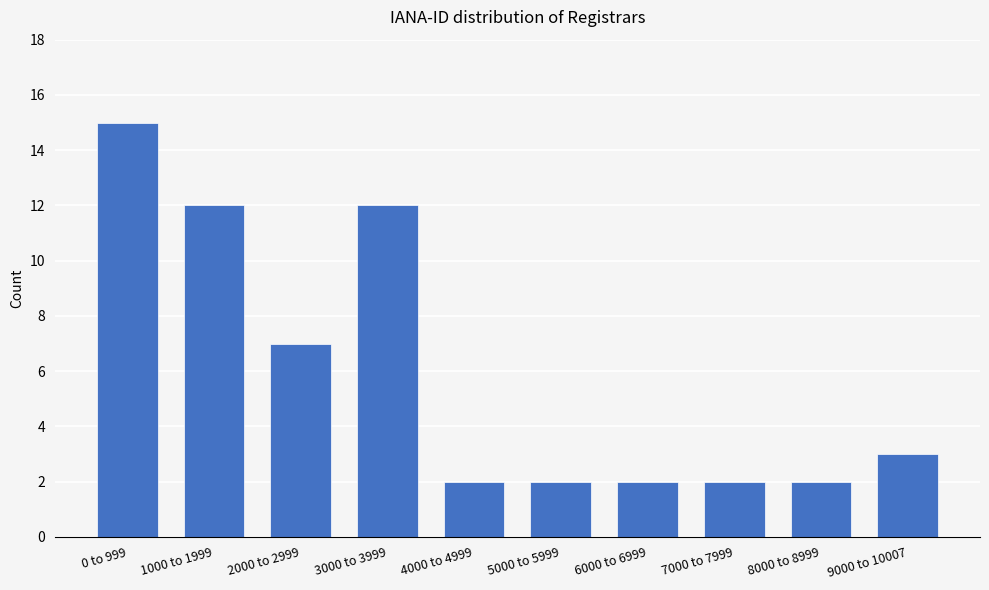

Reading left to right, what are all the values shown in this chart?

15	12	7	12	2	2	2	2	2	3